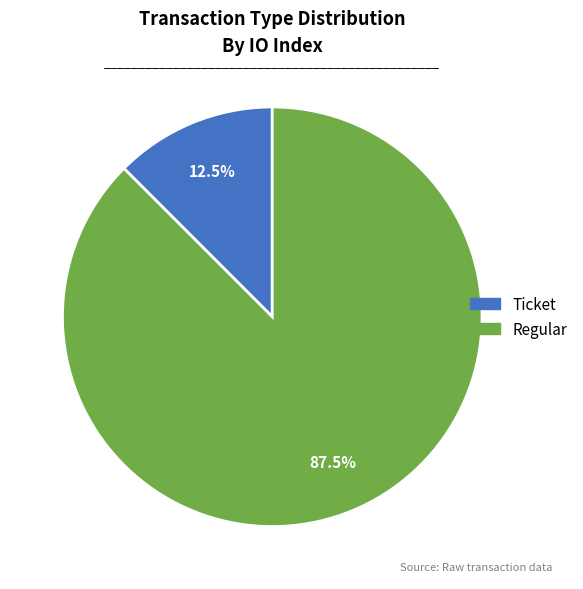

What is the largest slice in the pie chart?

Regular